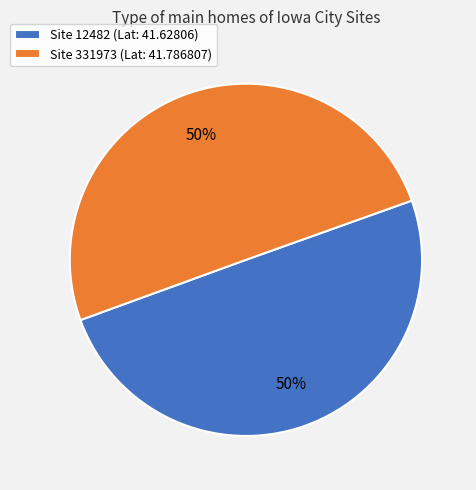

What percentage is the Site 12482 (Lat: 41.62806) slice, to the nearest percent?

50%